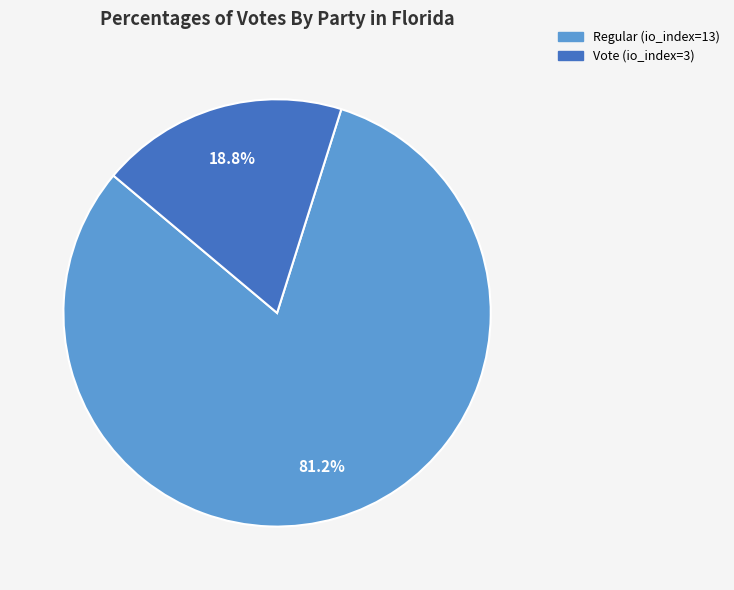

To the nearest percent, what is the difference between the Regular and Vote slice percentages?

62%